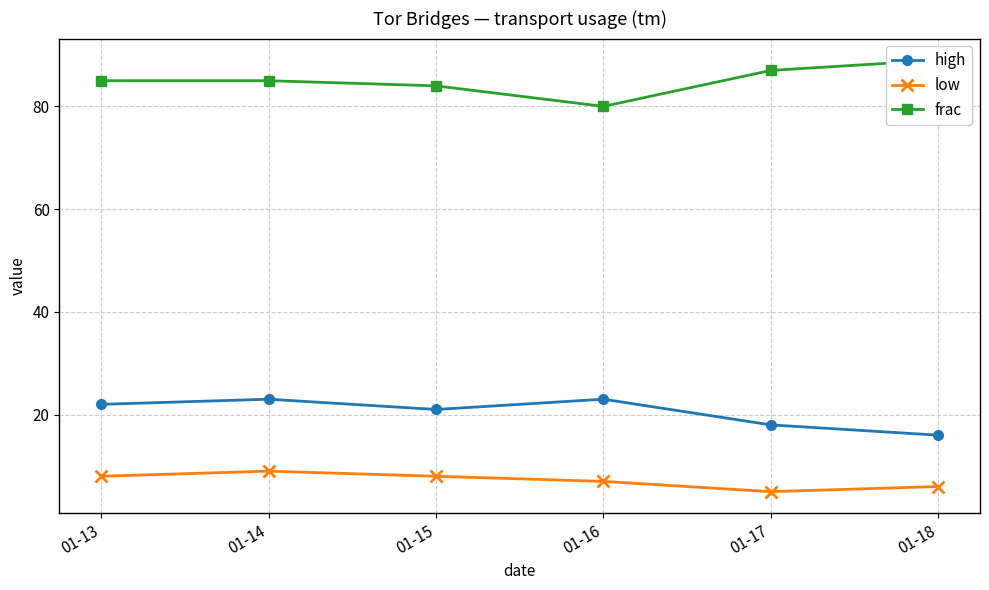

What is the average value of the frac series?

85